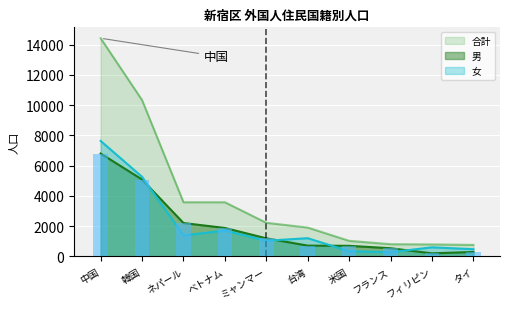

What is the difference between the second highest and second lowest values in the 合計 series?

9549